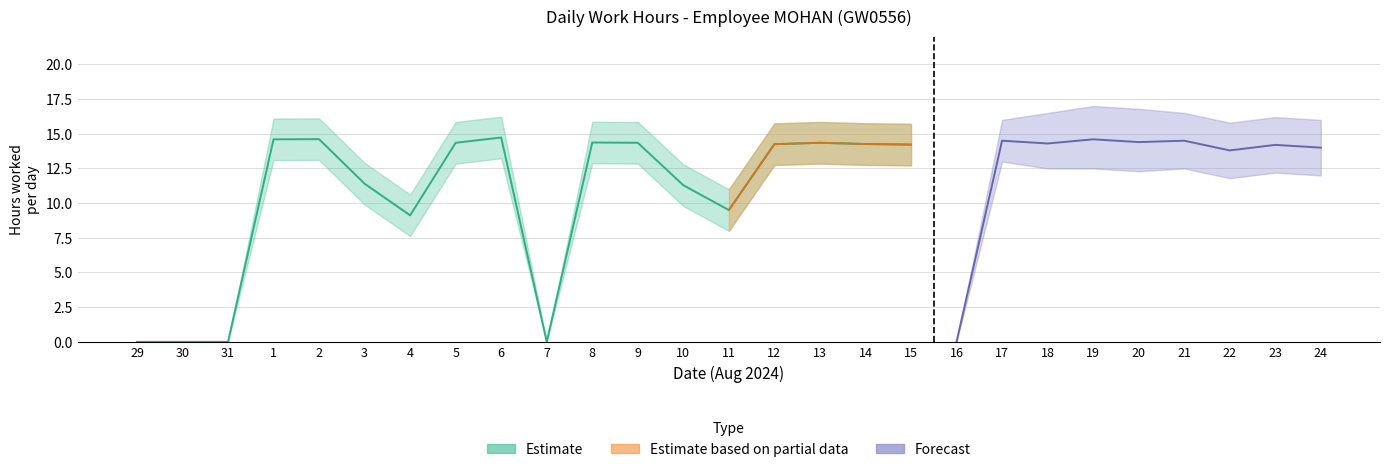

The Forecast series shows 14.0 at 24. True or false?

True